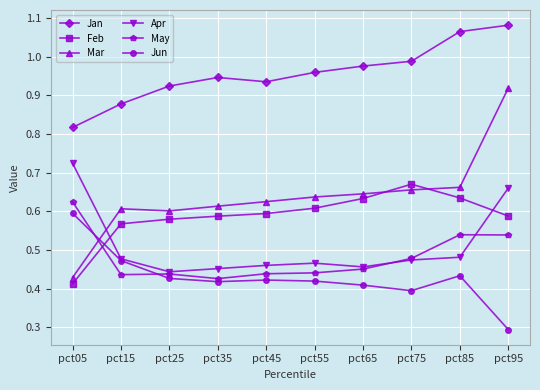

True or false: Jun has more than 0 interior local peaks.

True